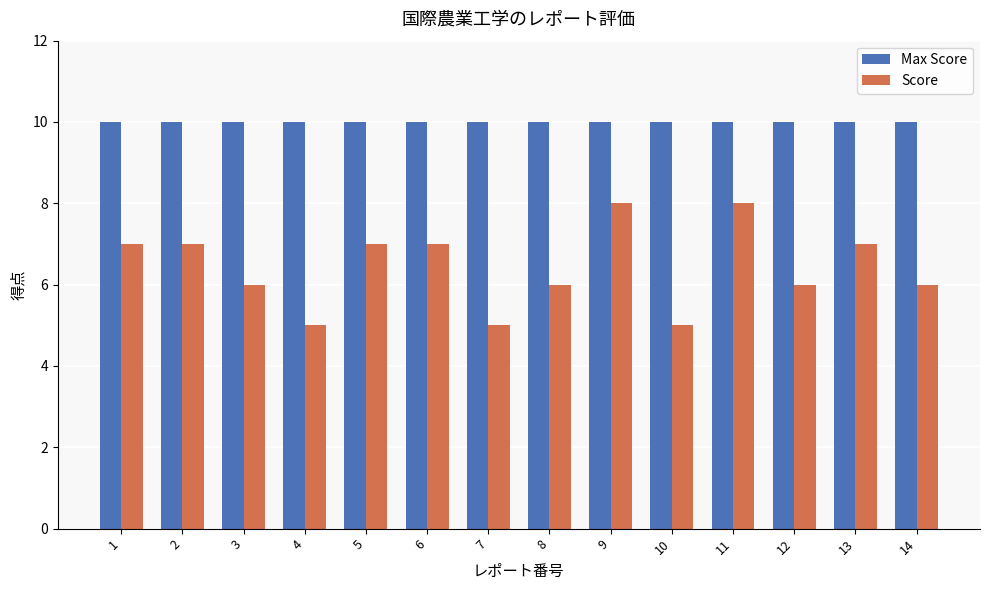

What is the average value of the Max Score series?

10